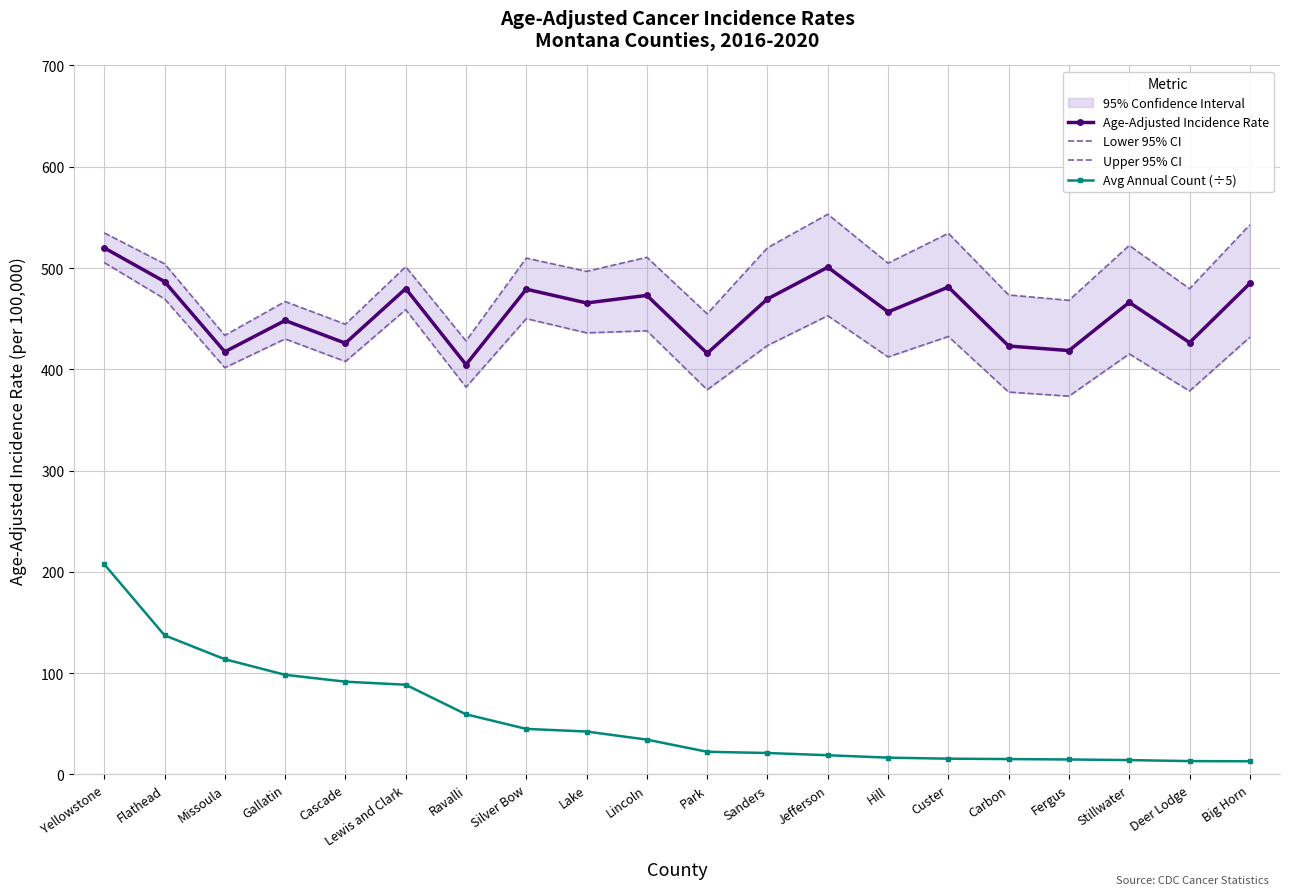

Reading left to right, what are all the values shown in this chart?

Age-Adjusted Incidence Rate: 519.9	486.6	417.3	448.2	425.8	479.7	404.6	479.1	465.5	473.0	415.8	469.5	500.8	456.7	481.2	423.0	418.5	466.1	426.4	484.8
Lower 95% CI: 505.4	469.6	401.6	430.0	407.7	458.9	382.4	450.0	436.0	438.0	379.8	423.5	452.9	412.2	432.4	377.5	373.5	415.2	378.6	431.7
Upper 95% CI: 534.7	504.2	433.5	466.9	444.5	501.3	428.0	509.8	496.7	510.6	454.8	520.0	553.1	504.8	534.3	473.4	468.1	522.3	479.6	542.7
Avg Annual Count (÷5): 207.6	137.4	113.8	98.4	91.6	88.6	59.4	45.0	42.4	34.4	22.4	21.2	19.0	16.6	15.6	15.2	14.8	14.2	13.2	13.0